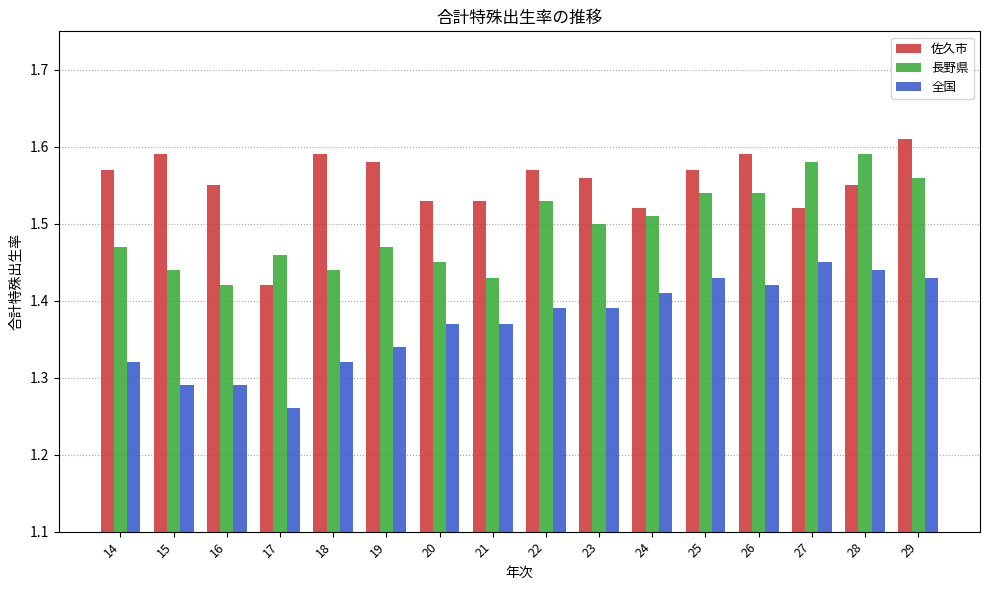

At which label is 佐久市 closest to 1?

17